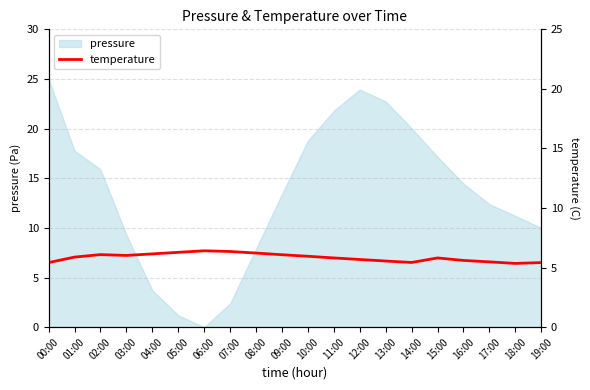

List the labels in order of pressure value, largest first.

00:00, 12:00, 13:00, 11:00, 14:00, 10:00, 01:00, 15:00, 02:00, 16:00, 09:00, 17:00, 18:00, 19:00, 03:00, 08:00, 04:00, 07:00, 05:00, 06:00